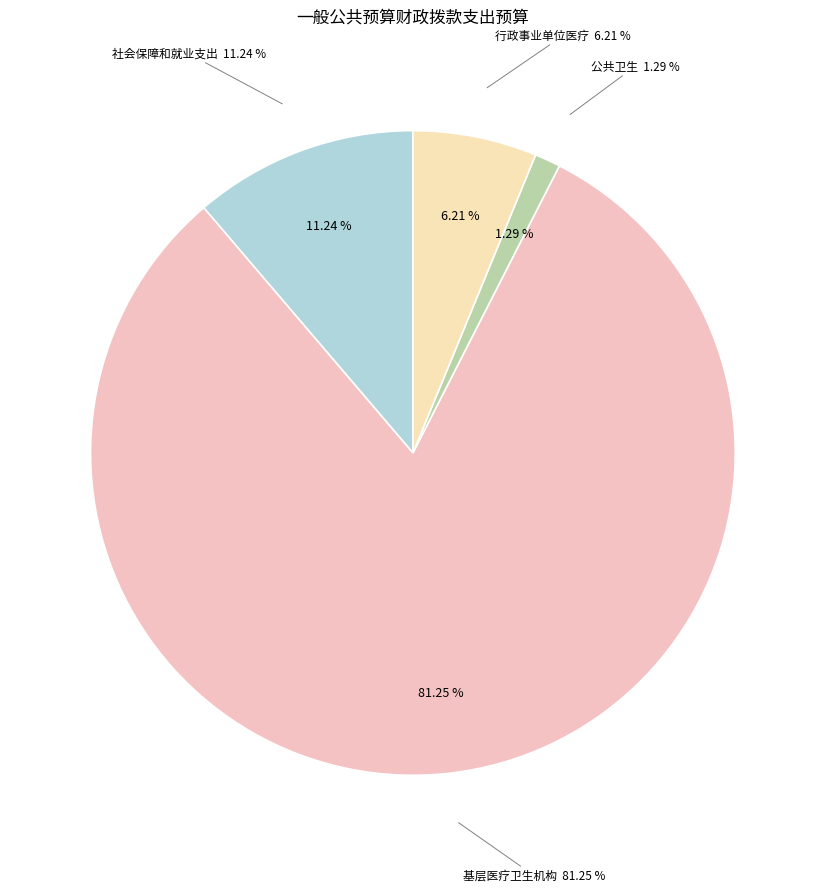

How many slices are in this pie chart?

4